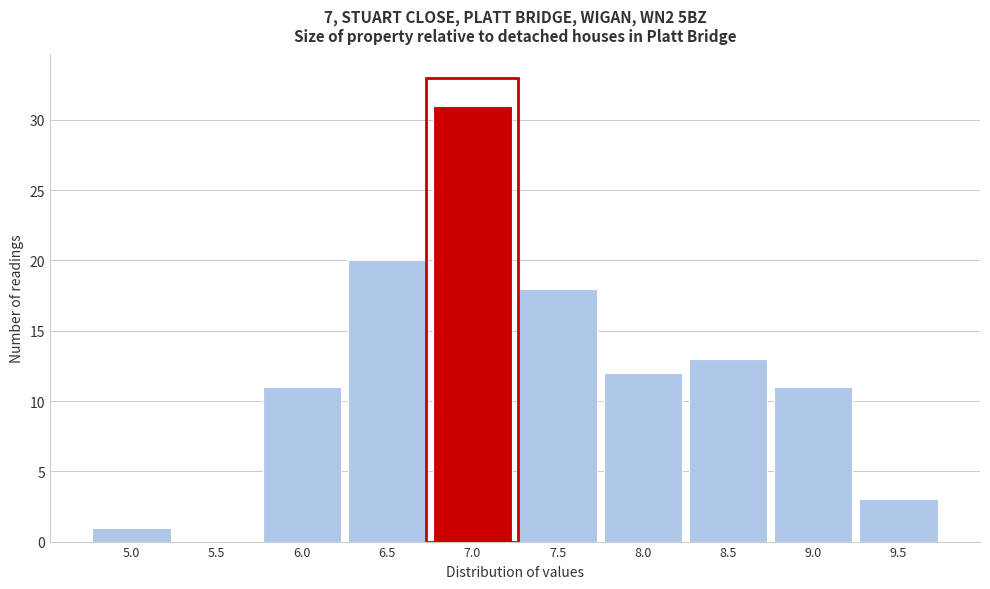

Reading left to right, what are all the values shown in this chart?

5.0=1	5.5=0	6.0=11	6.5=20	7.0=31	7.5=18	8.0=12	8.5=13	9.0=11	9.5=3